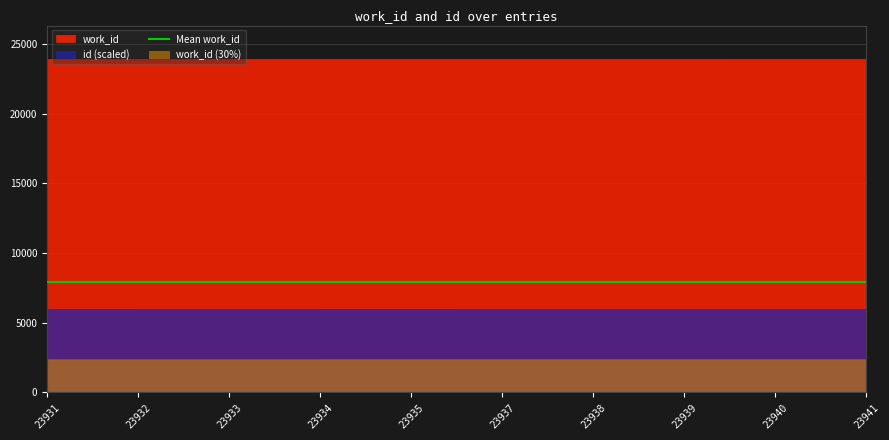

At 23937, list the series in order from largest to smallest.

work_id, id (scaled), work_id (30%)